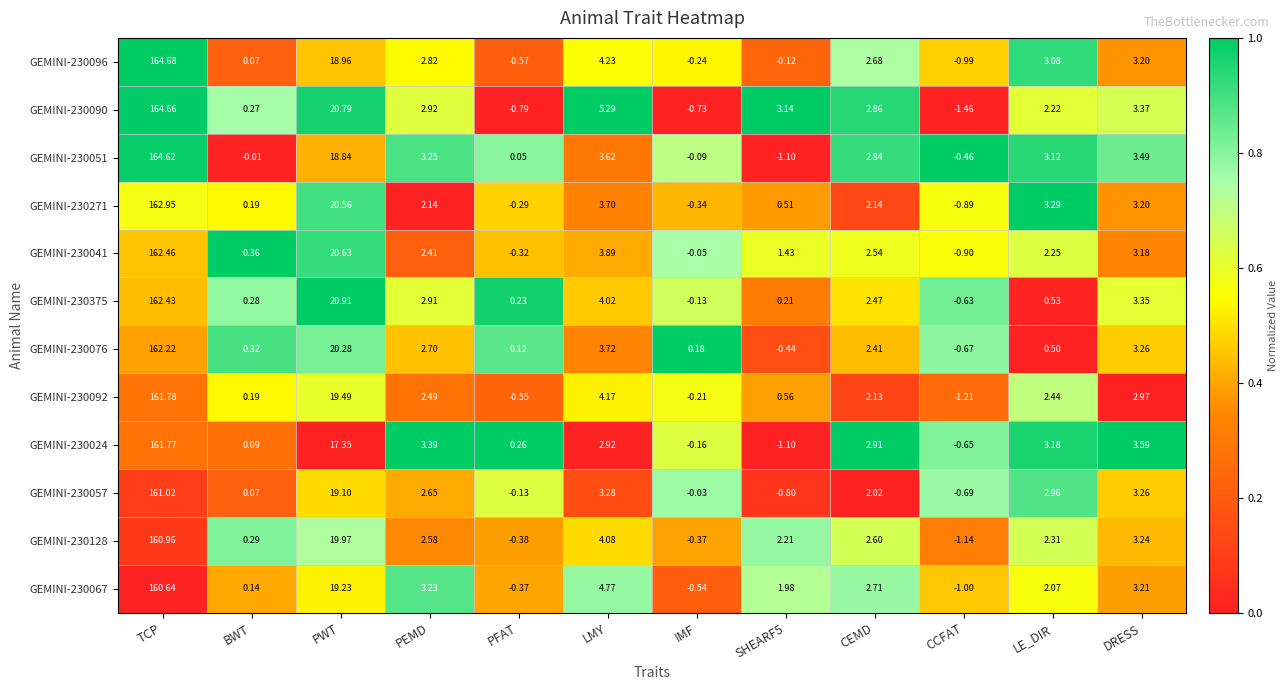

At which label does GEMINI-230092 first exceed 2?

TCP